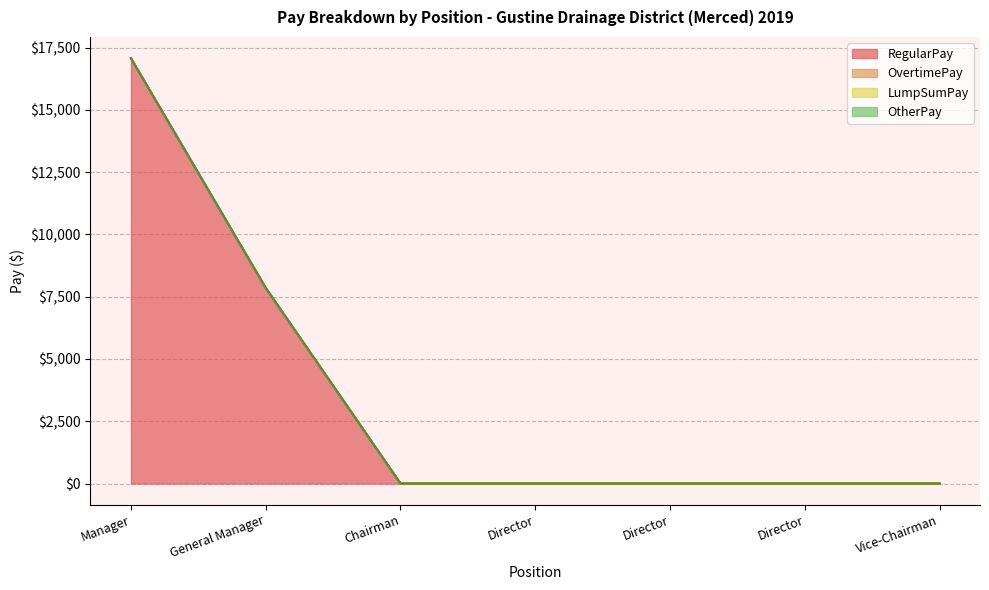

True or false: LumpSumPay and RegularPay cross at least once.

False